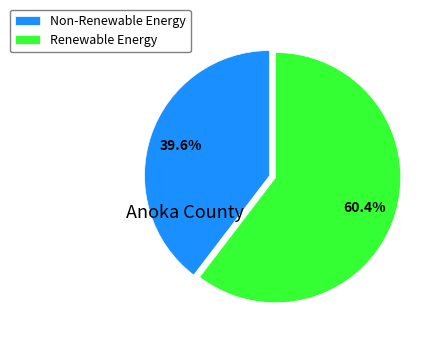

Which category has the biggest portion of the pie?

Renewable Energy